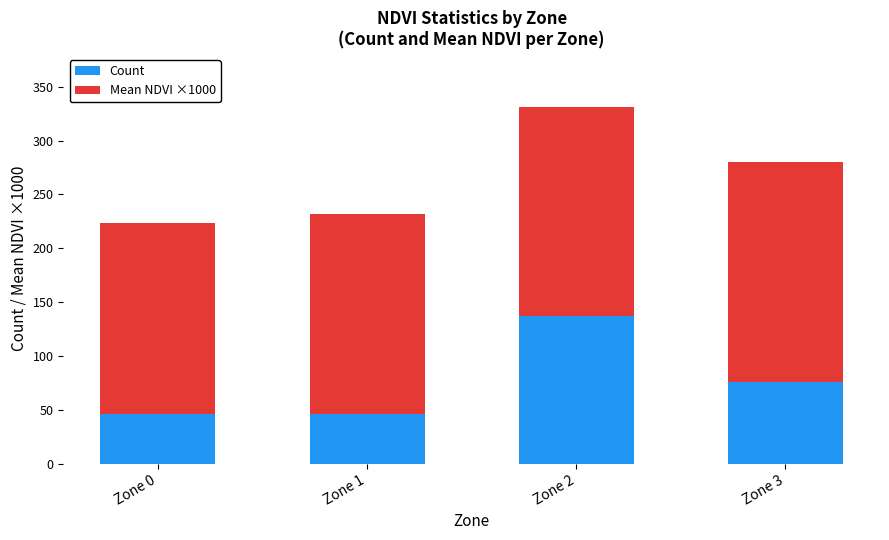

What is the sum of the Count values at Zone 3 and Zone 1?

122